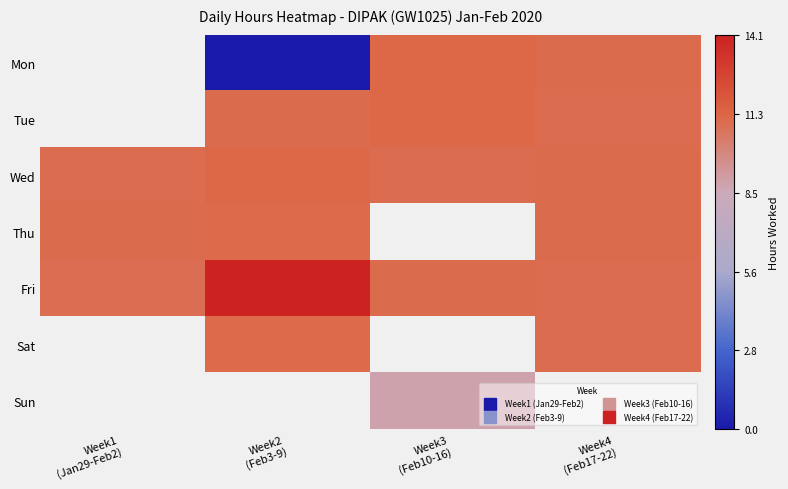

Which series has the largest total across all categories?

Fri